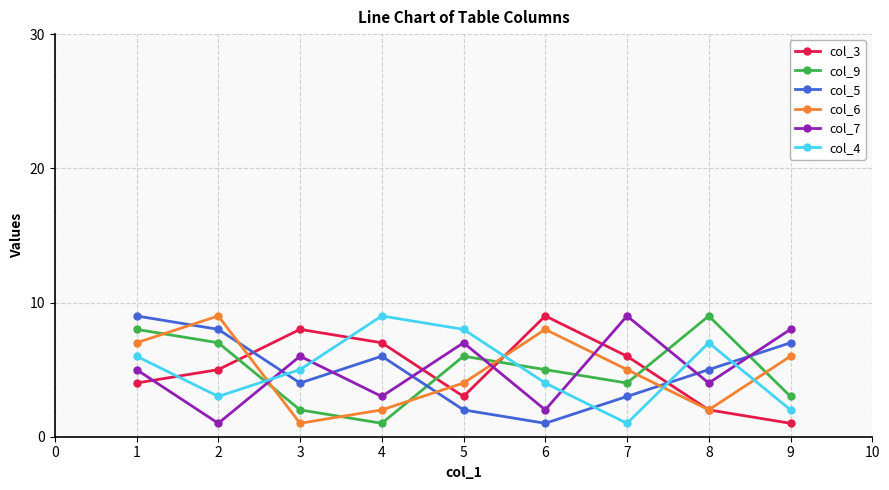

How many interior local valleys does the col_7 series have?

4